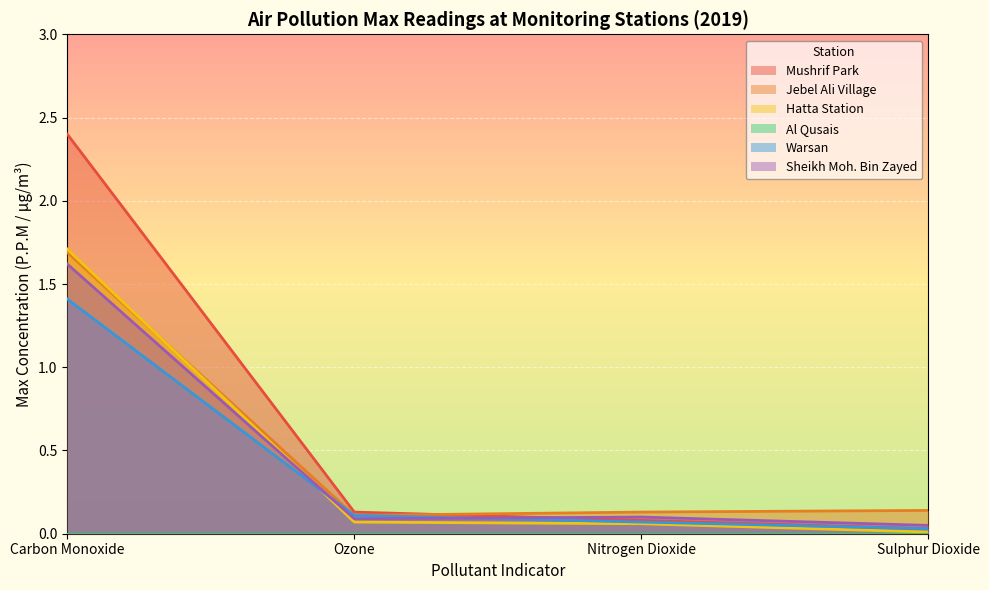

What is the sum of all Hatta Station Max values?

1.9